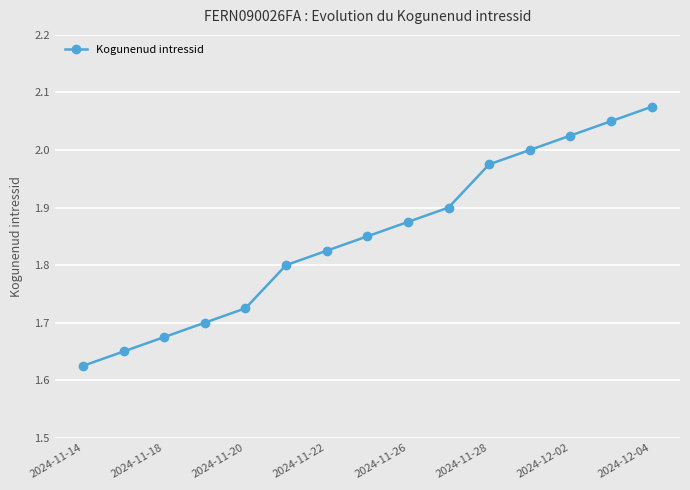

True or false: there are more than 2 points higher than both neighbors.

False